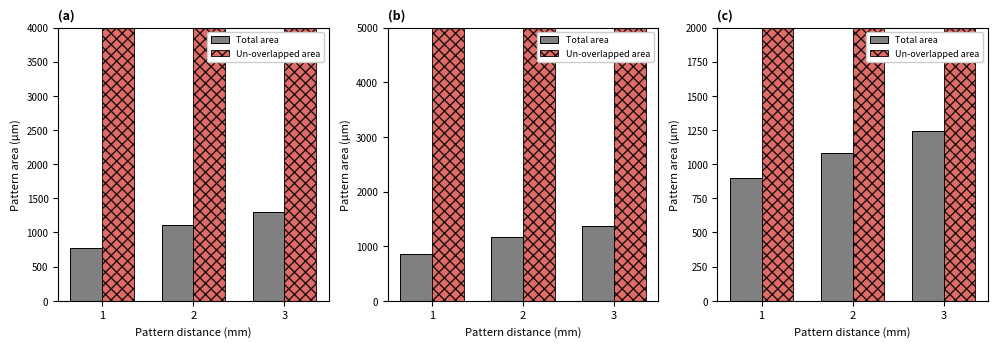

List the series in order of their peak value, lowest first.

Total area, Un-overlapped area